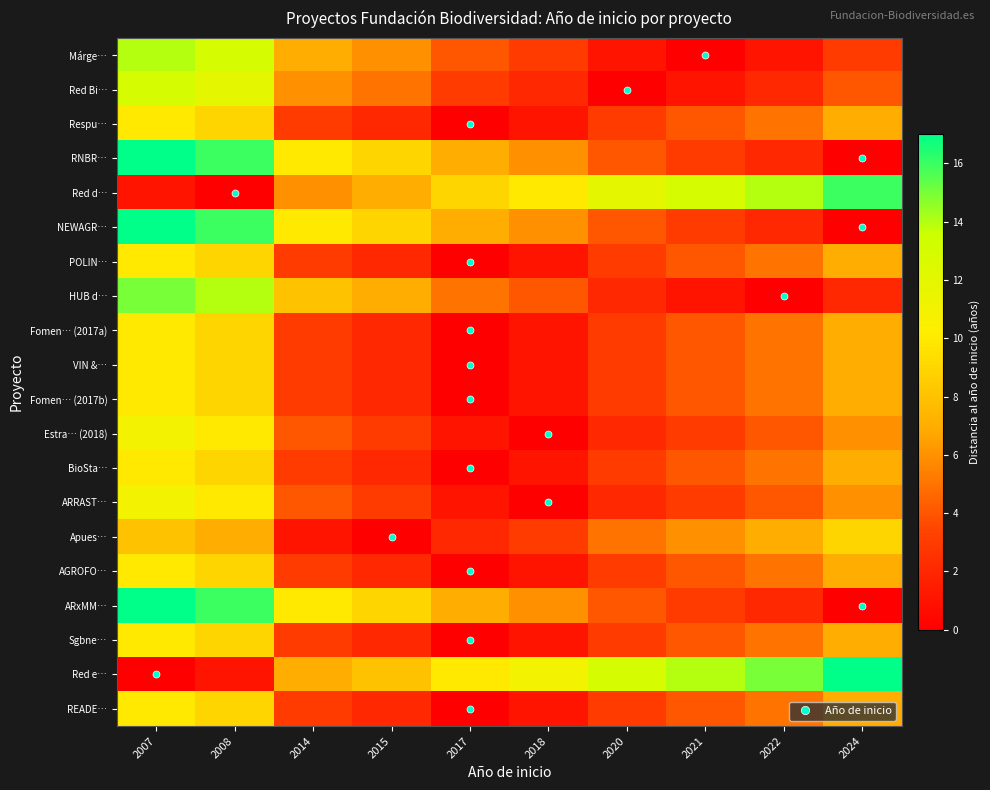

Reading left to right, extract all data points from this chart.

Márge…: 2007=14	2008=13	2014=7	2015=6	2017=4	2018=3	2020=1	2021=0	2022=1	2024=3
Red Bi…: 2007=13	2008=12	2014=6	2015=5	2017=3	2018=2	2020=0	2021=1	2022=2	2024=4
Respu…: 2007=10	2008=9	2014=3	2015=2	2017=0	2018=1	2020=3	2021=4	2022=5	2024=7
RNBR…: 2007=17	2008=16	2014=10	2015=9	2017=7	2018=6	2020=4	2021=3	2022=2	2024=0
Red d…: 2007=1	2008=0	2014=6	2015=7	2017=9	2018=10	2020=12	2021=13	2022=14	2024=16
NEWAGR…: 2007=17	2008=16	2014=10	2015=9	2017=7	2018=6	2020=4	2021=3	2022=2	2024=0
POLIN…: 2007=10	2008=9	2014=3	2015=2	2017=0	2018=1	2020=3	2021=4	2022=5	2024=7
HUB d…: 2007=15	2008=14	2014=8	2015=7	2017=5	2018=4	2020=2	2021=1	2022=0	2024=2
Fomen… (2017a): 2007=10	2008=9	2014=3	2015=2	2017=0	2018=1	2020=3	2021=4	2022=5	2024=7
VIN &…: 2007=10	2008=9	2014=3	2015=2	2017=0	2018=1	2020=3	2021=4	2022=5	2024=7
Fomen… (2017b): 2007=10	2008=9	2014=3	2015=2	2017=0	2018=1	2020=3	2021=4	2022=5	2024=7
Estra… (2018): 2007=11	2008=10	2014=4	2015=3	2017=1	2018=0	2020=2	2021=3	2022=4	2024=6
BioSta…: 2007=10	2008=9	2014=3	2015=2	2017=0	2018=1	2020=3	2021=4	2022=5	2024=7
ARRAST…: 2007=11	2008=10	2014=4	2015=3	2017=1	2018=0	2020=2	2021=3	2022=4	2024=6
Apues…: 2007=8	2008=7	2014=1	2015=0	2017=2	2018=3	2020=5	2021=6	2022=7	2024=9
AGROFO…: 2007=10	2008=9	2014=3	2015=2	2017=0	2018=1	2020=3	2021=4	2022=5	2024=7
ARxMM…: 2007=17	2008=16	2014=10	2015=9	2017=7	2018=6	2020=4	2021=3	2022=2	2024=0
Sgbne…: 2007=10	2008=9	2014=3	2015=2	2017=0	2018=1	2020=3	2021=4	2022=5	2024=7
Red e…: 2007=0	2008=1	2014=7	2015=8	2017=10	2018=11	2020=13	2021=14	2022=15	2024=17
READE…: 2007=10	2008=9	2014=3	2015=2	2017=0	2018=1	2020=3	2021=4	2022=5	2024=7